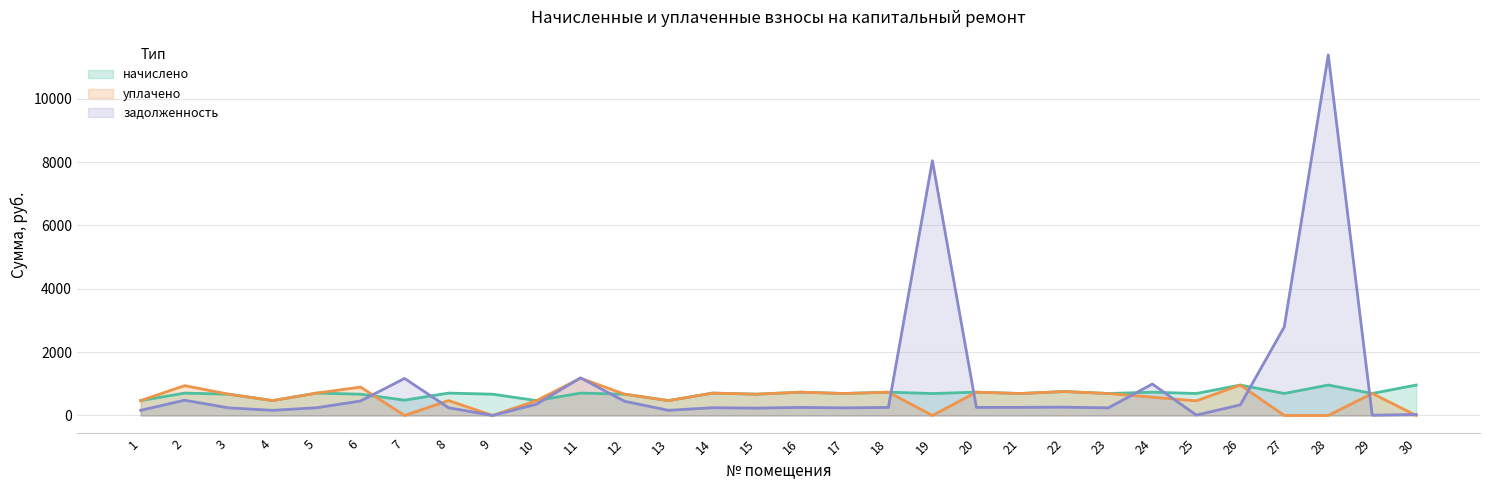

Reading left to right, list all the values displayed in this chart.

начислено: 1=469.8	2=706.3	3=672.3	4=469.8	5=706.3	6=672.3	7=482.8	8=706.3	9=672.3	10=469.8	11=706.3	12=672.3	13=469.8	14=706.3	15=672.3	16=735.5	17=693.4	18=735.5	19=693.4	20=735.5	21=693.4	22=756.5	23=693.4	24=735.5	25=693.4	26=960.7	27=695.0	28=960.7	29=695.0	30=960.7
уплачено: 1=469.8	2=941.8	3=672.3	4=469.8	5=706.3	6=896.4	7=0.0	8=470.9	9=0.0	10=470.1	11=1177.3	12=672.3	13=469.8	14=706.3	15=672.3	16=735.5	17=693.4	18=735.5	19=0.0	20=735.5	21=693.4	22=756.5	23=693.4	24=576.3	25=462.2	26=960.7	27=0.0	28=0.0	29=694.9	30=0.0
задолженность: 1=162.4	2=481.2	3=240.1	4=162.4	5=244.2	6=457.0	7=1169.8	8=244.2	9=0.0	10=355.7	11=1186.1	12=448.2	13=162.4	14=244.2	15=232.6	16=254.2	17=239.7	18=254.2	19=8043.4	20=254.2	21=256.0	22=262.1	23=239.7	24=993.2	25=11.8	26=334.3	27=2796.5	28=11385.6	29=8.6	30=31.4